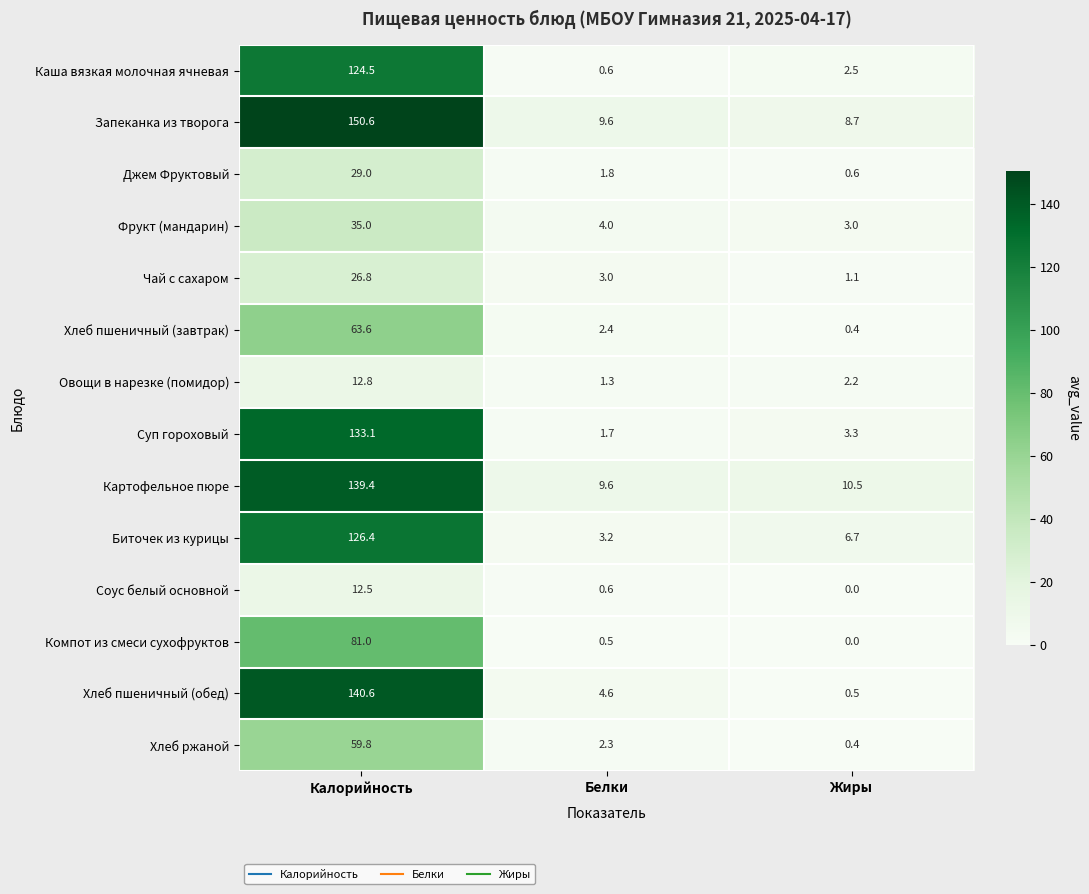

At which category does the chart reach its peak across all series?

Калорийность